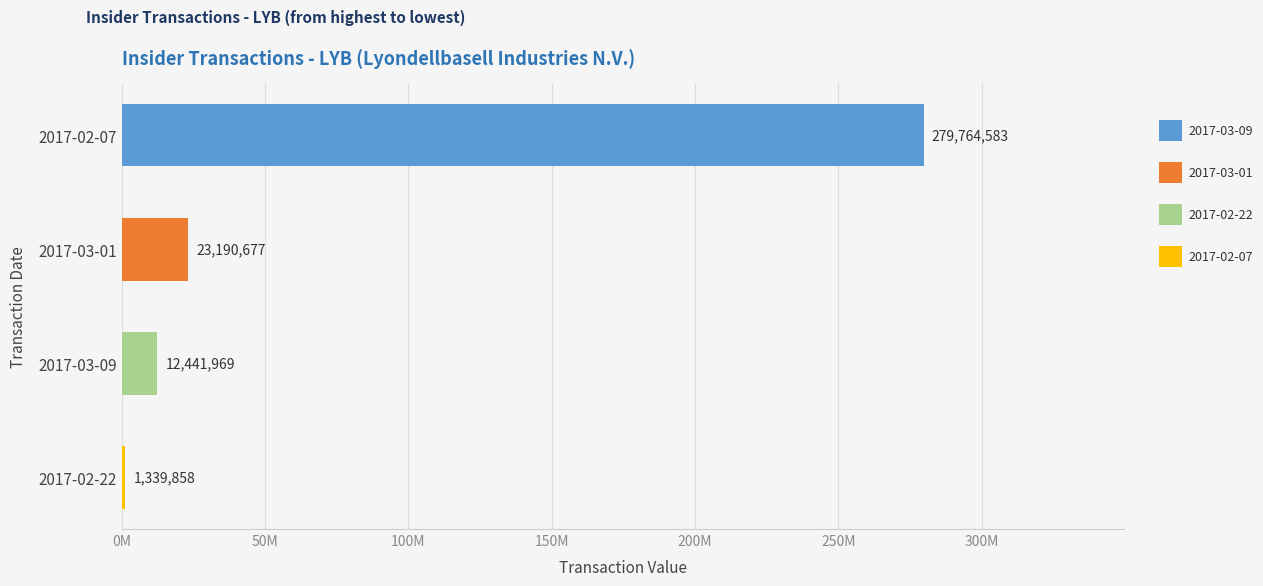

Which category has the lowest value across all series?

2017-02-22